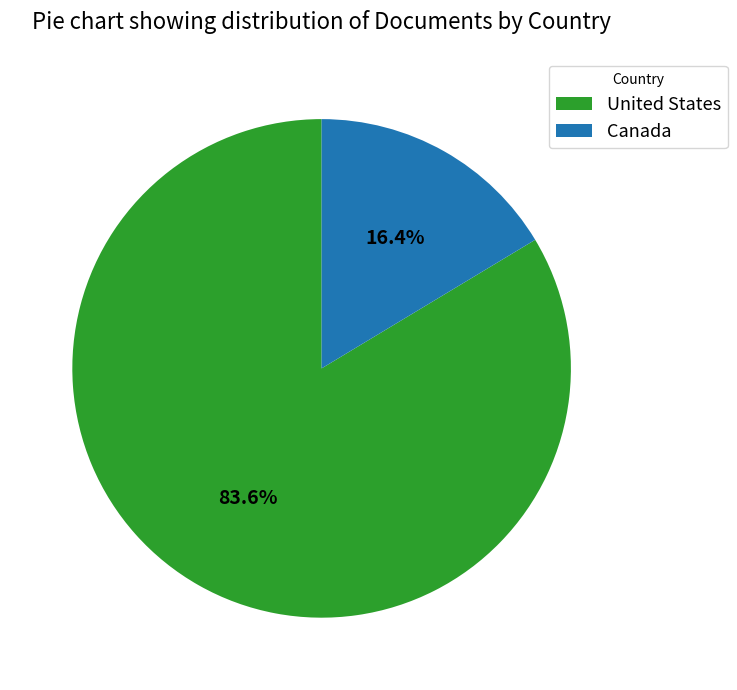

How many slices are in this pie chart?

2